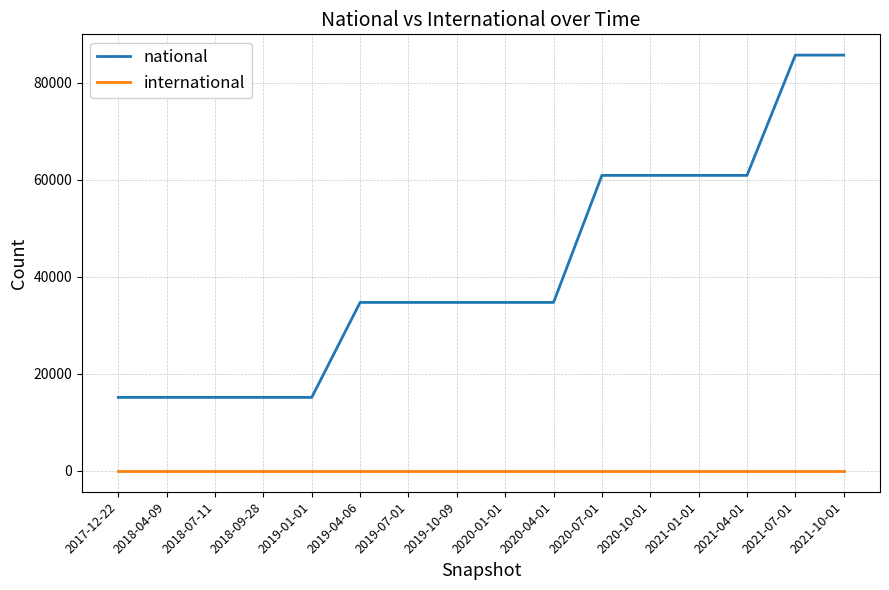

What is the greatest value displayed?

85734